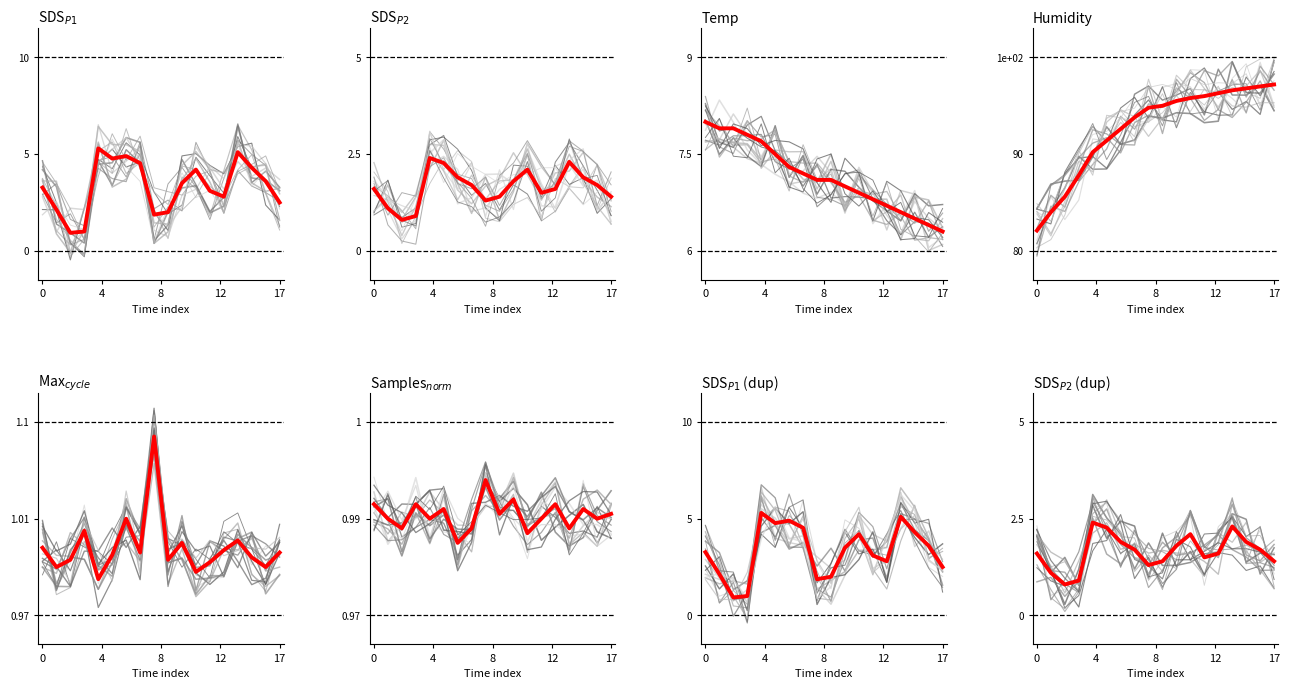

Is the value of Temp at 12 greater than the value of Max_cycle_norm at 4?

Yes